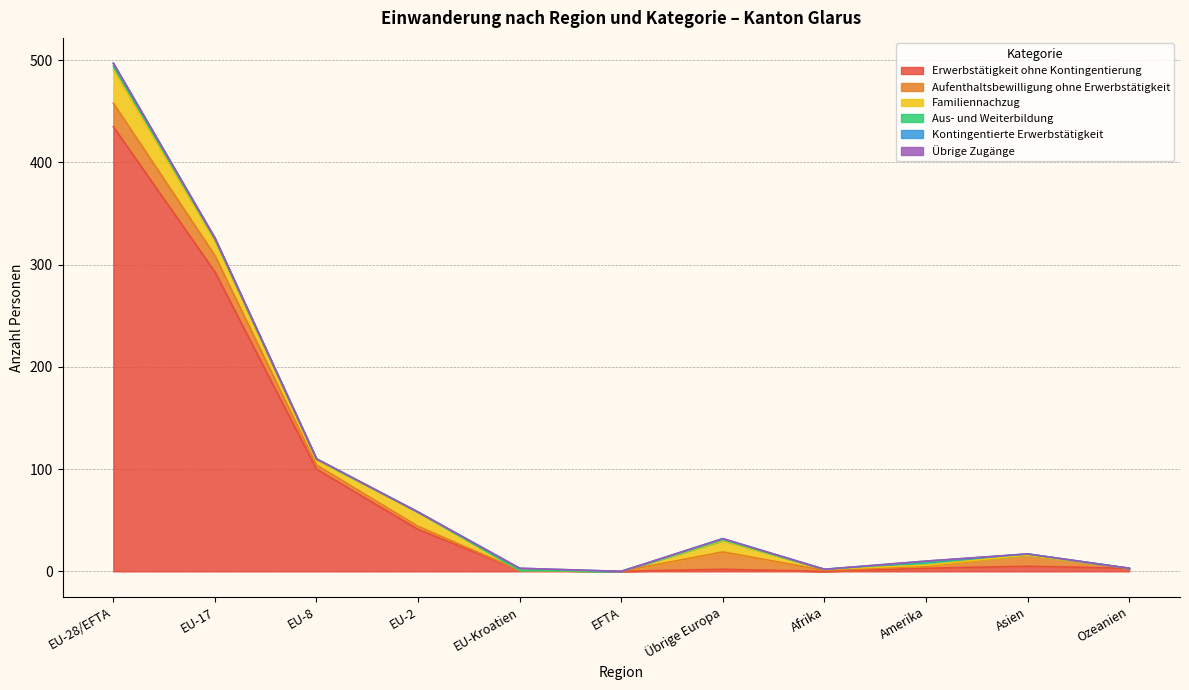

Is the value of Aus- und Weiterbildung at EU-28/EFTA greater than the value of Familiennachzug at EU-2?

No